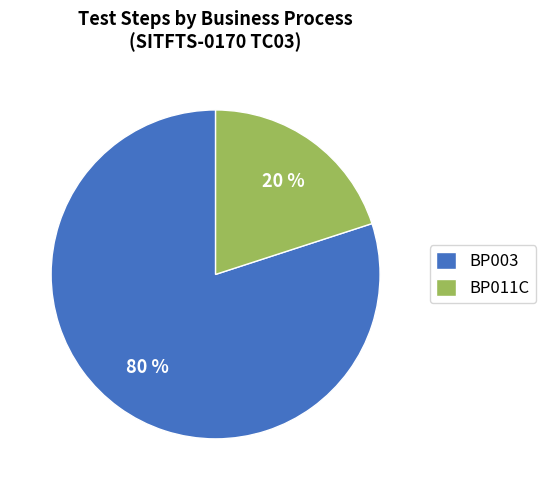

To the nearest percent, what is the average slice percentage?

50%